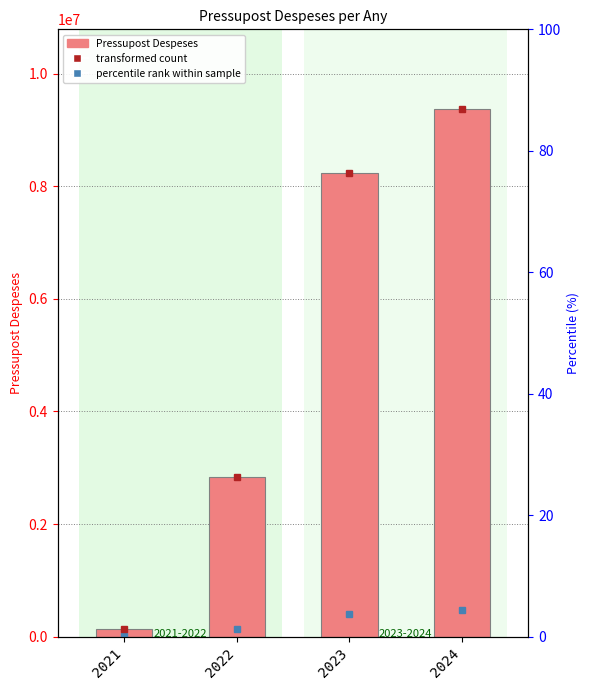

The chart shows a value of 135000 at 2021. True or false?

True